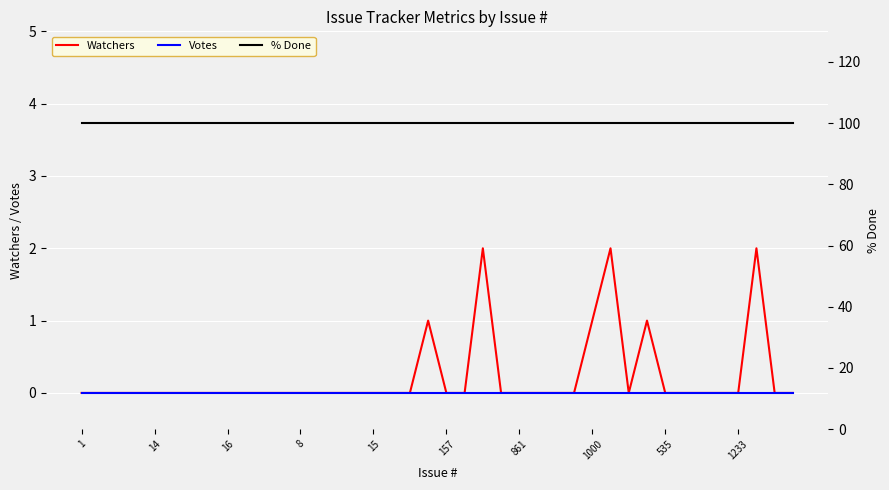

True or false: Votes has more than 1 points higher than both neighbors.

False